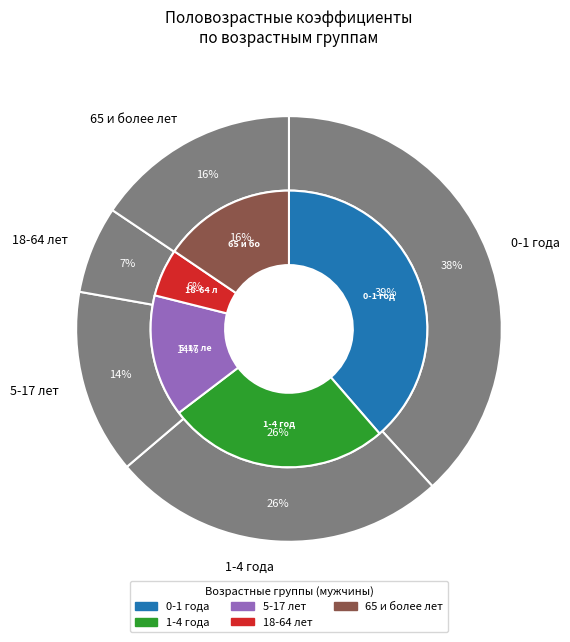

What percentage do 4 and 2 together represent?

29.8%